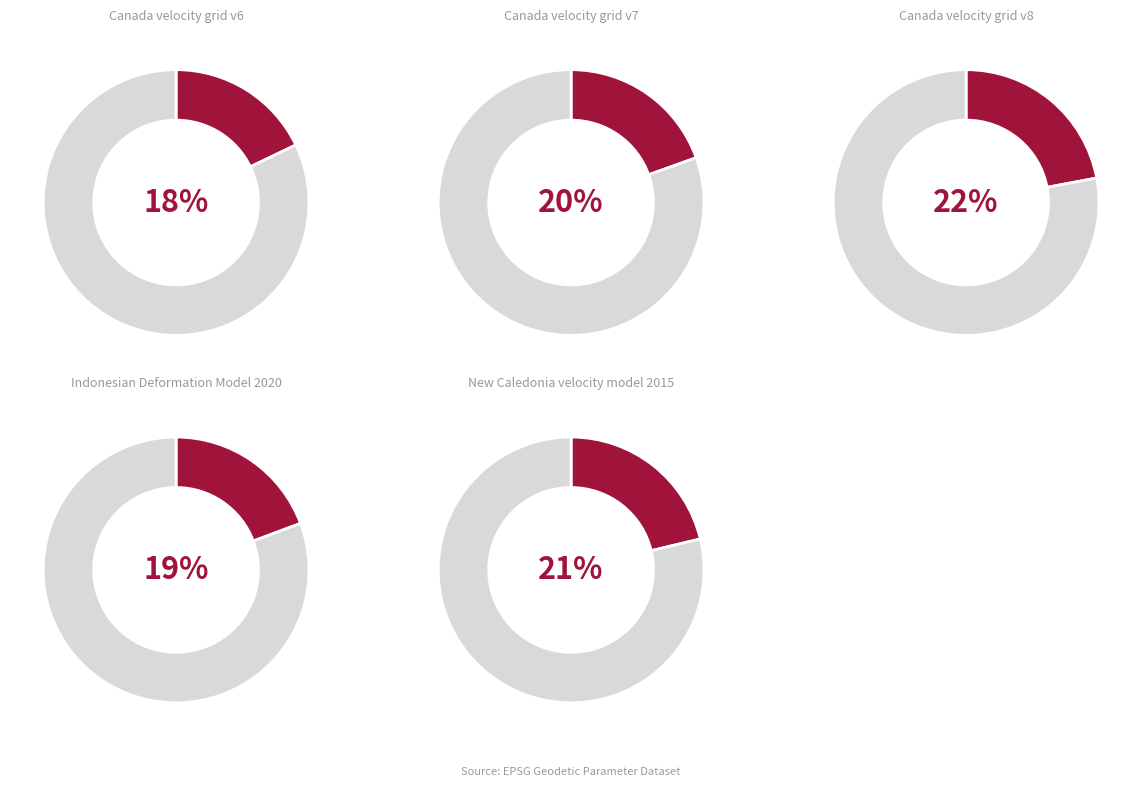

Is there any slice that represents more than half of the pie?

No